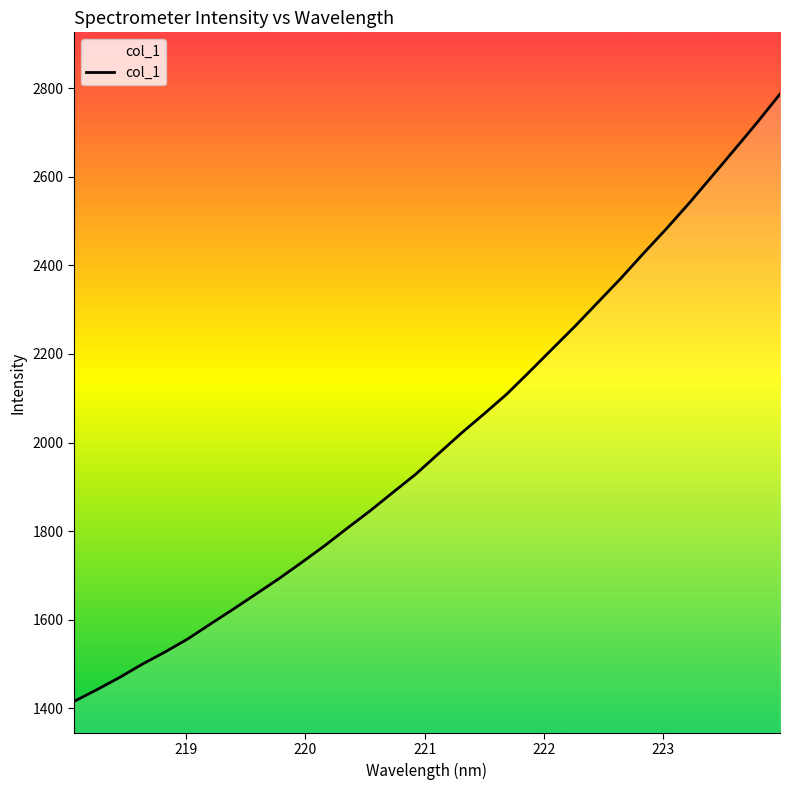

How many values are below 1975?

16